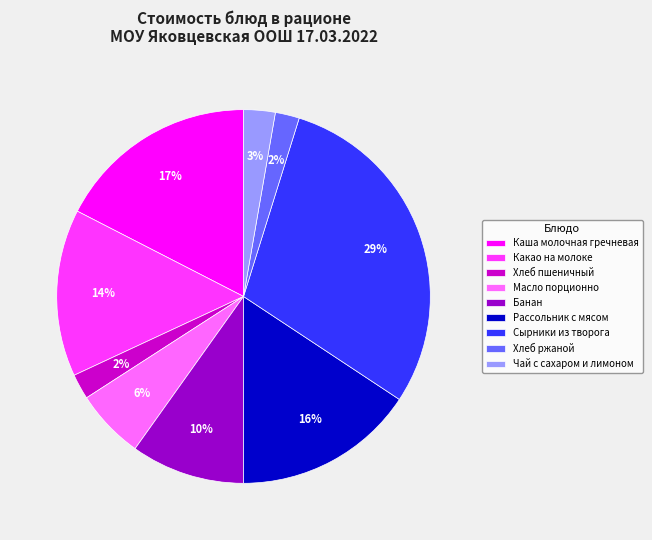

Do Чай с сахаром и лимоном and Каша молочная гречневая together represent more than half of the pie?

No